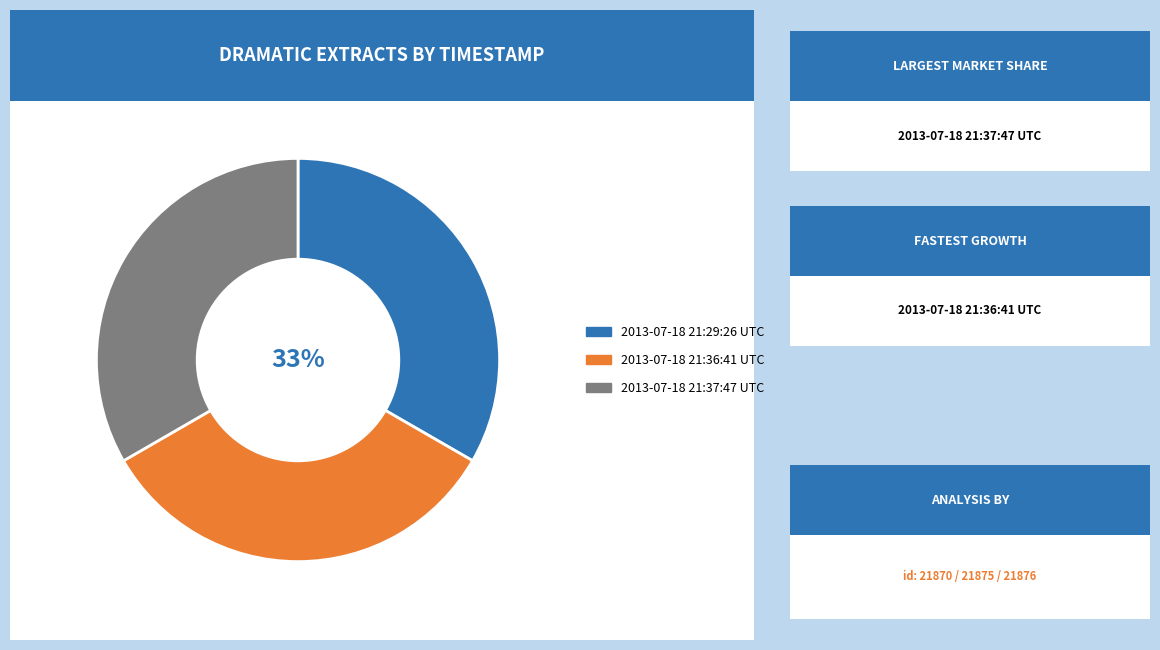

What percentage is the 2013-07-18 21:36:41 UTC slice, to the nearest percent?

33%